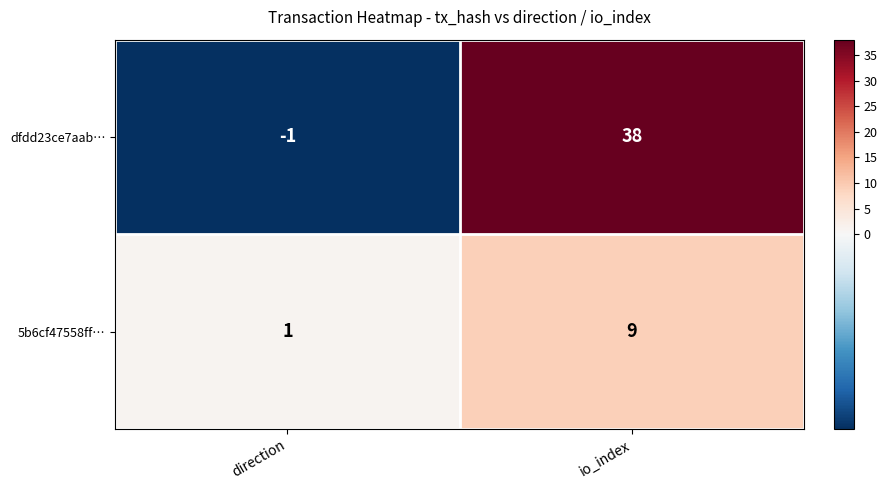

How many series are shown in this chart?

2